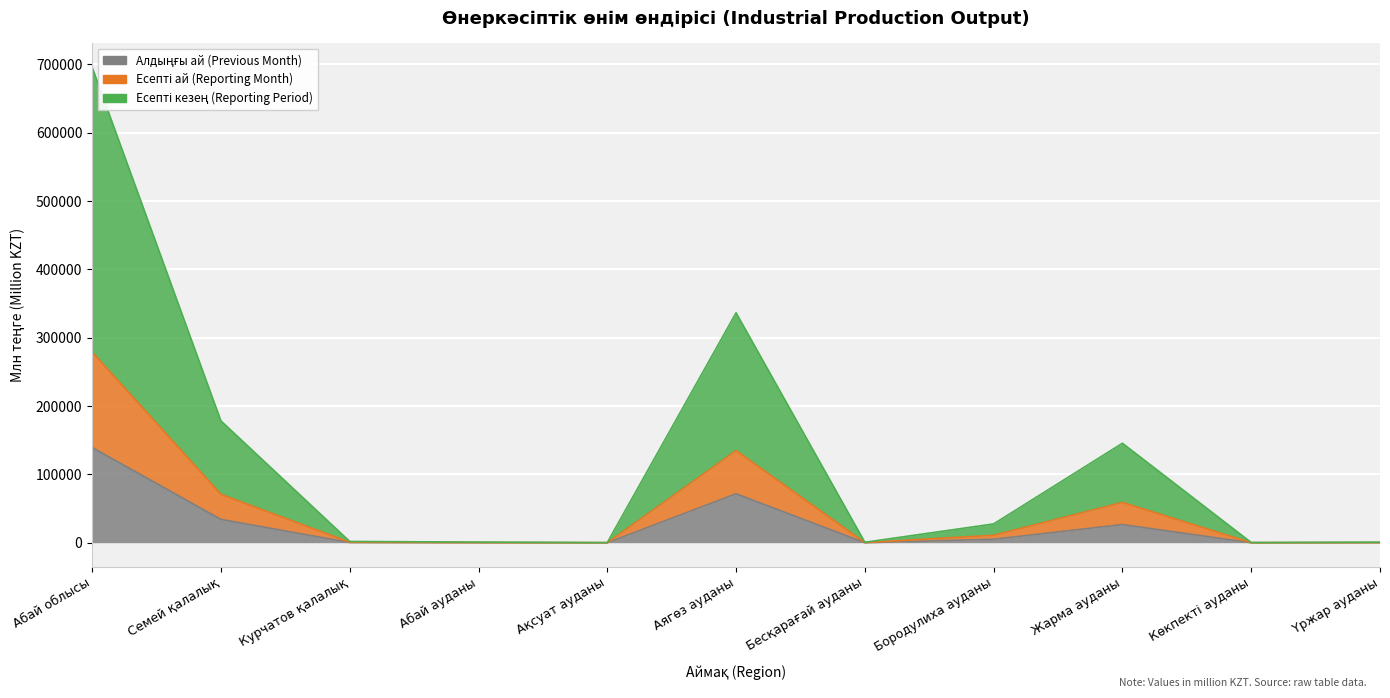

Reading right to left, what are all the values shown in this chart?

Алдыңғы ай (Previous Month): Үржар ауданы=184.2	Көкпекті ауданы=88.7	Жарма ауданы=26714.3	Бородулиха ауданы=5212.1	Бесқарағай ауданы=170.2	Аягөз ауданы=71762.4	Ақсуат ауданы=71.5	Абай ауданы=164.4	Курчатов қалалық=441.2	Семей қалалық=34249.9	Абай облысы=139447.0
Есепті ай (Reporting Month): Үржар ауданы=371.3	Көкпекті ауданы=172.7	Жарма ауданы=59097.0	Бородулиха ауданы=11048.4	Бесқарағай ауданы=343.7	Аягөз ауданы=134894.9	Ақсуат ауданы=143.1	Абай ауданы=340.7	Курчатов қалалық=857.9	Семей қалалық=70957.2	Абай облысы=279075.4
Есепті кезең (Reporting Period): Үржар ауданы=914.2	Көкпекті ауданы=414.5	Жарма ауданы=145672.0	Бородулиха ауданы=27659.7	Бесқарағай ауданы=801.8	Аягөз ауданы=336529.5	Ақсуат ауданы=343.8	Абай ауданы=1028.7	Курчатов қалалық=1988.5	Семей қалалық=178425.9	Абай облысы=695826.8